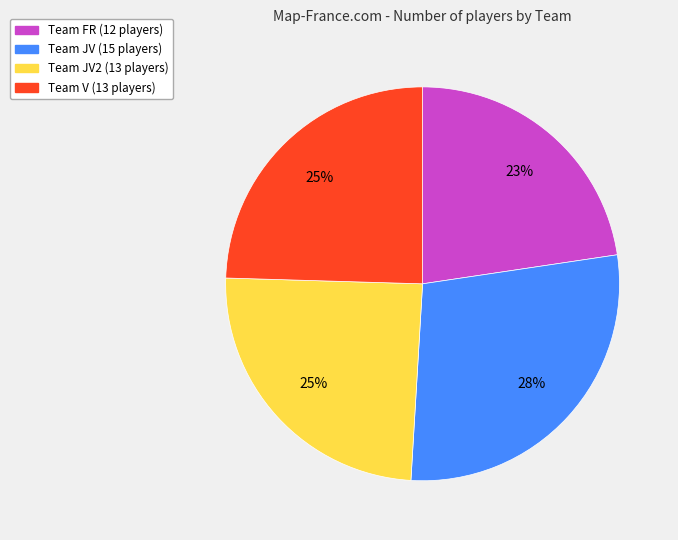

Does any single category account for the majority?

No